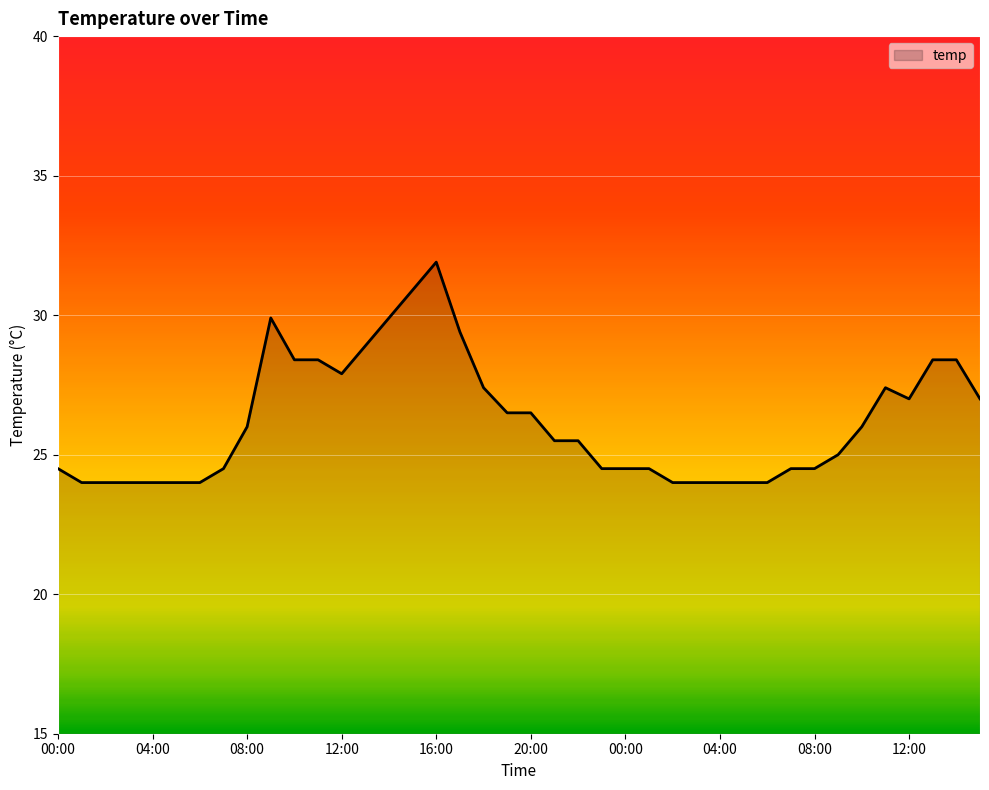

What is the difference between the maximum and minimum values?

7.9